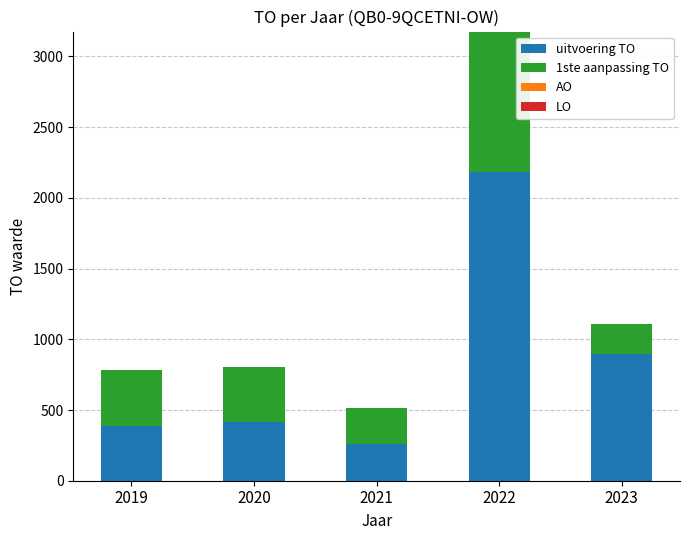

What is the total value across all series at 2023?

1108